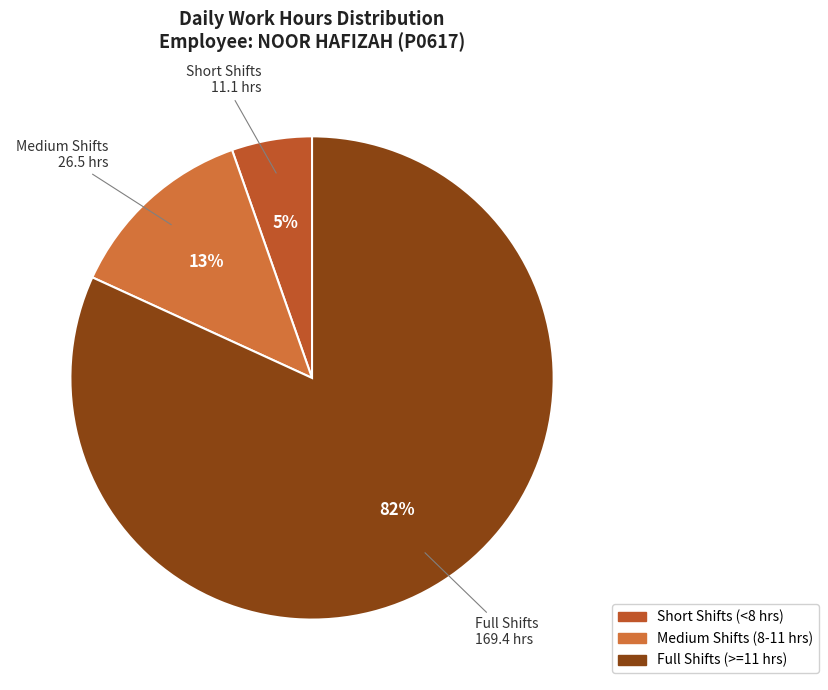

To the nearest percent, what is the average slice percentage?

33%